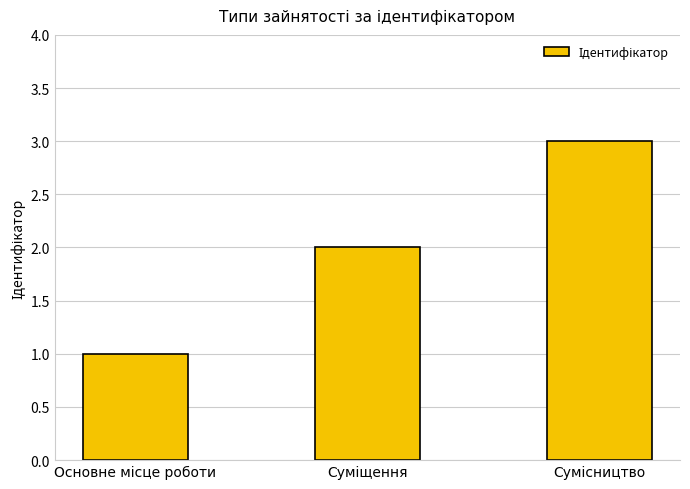

What is the sum of all values?

6